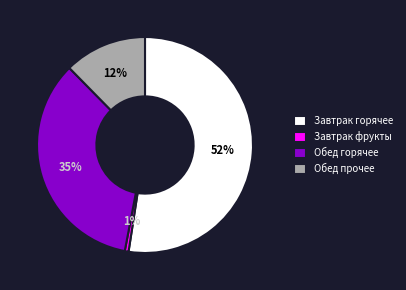

What is the largest slice in the pie chart?

Завтрак горячее